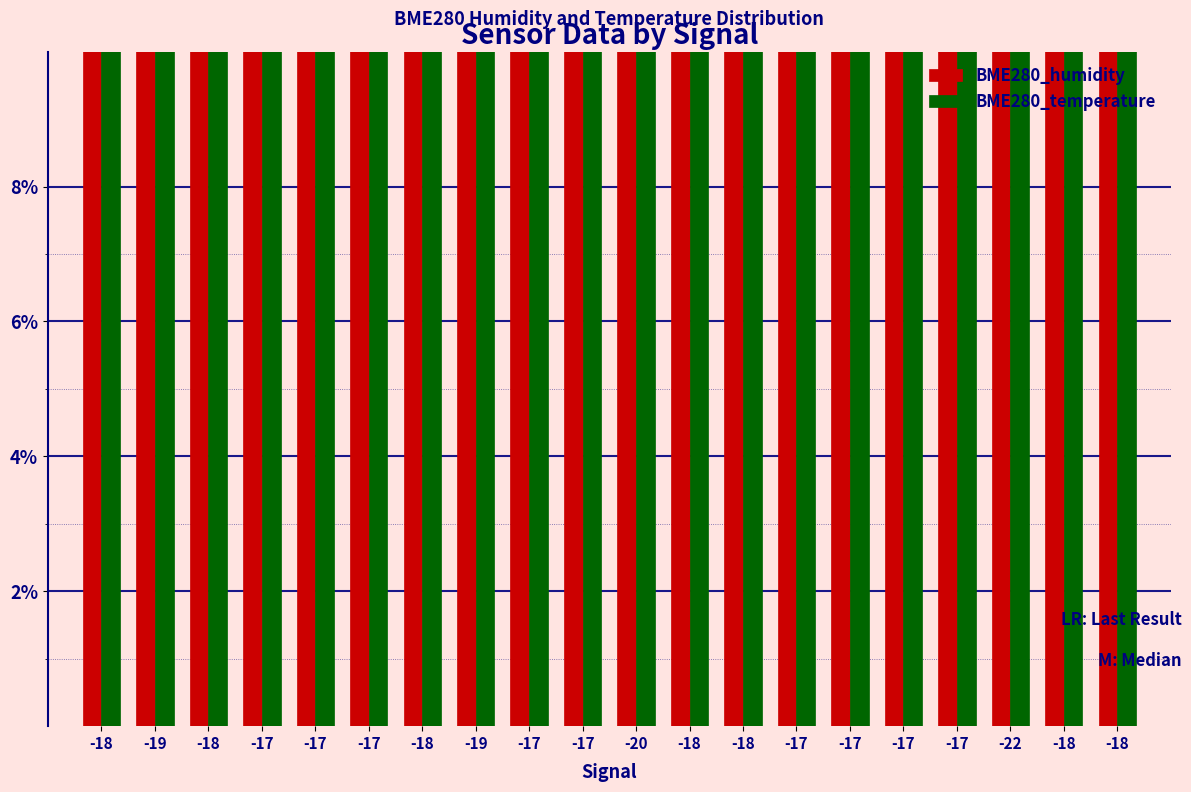

Is it true that BME280_temperature equals 0.1 at -17?

False